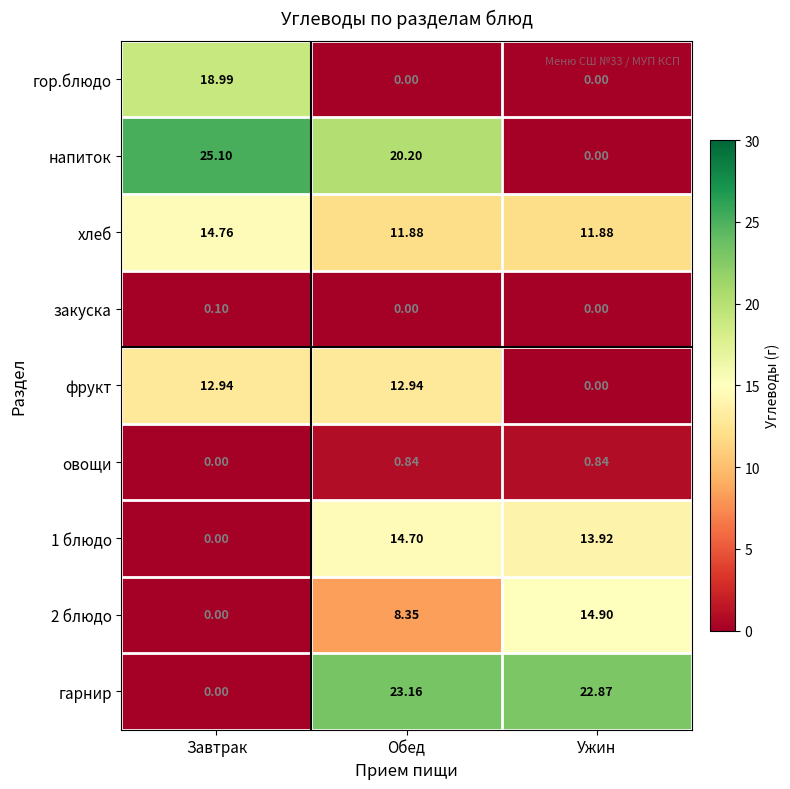

List the labels in order of 2 блюдо value, largest first.

Ужин, Обед, Завтрак